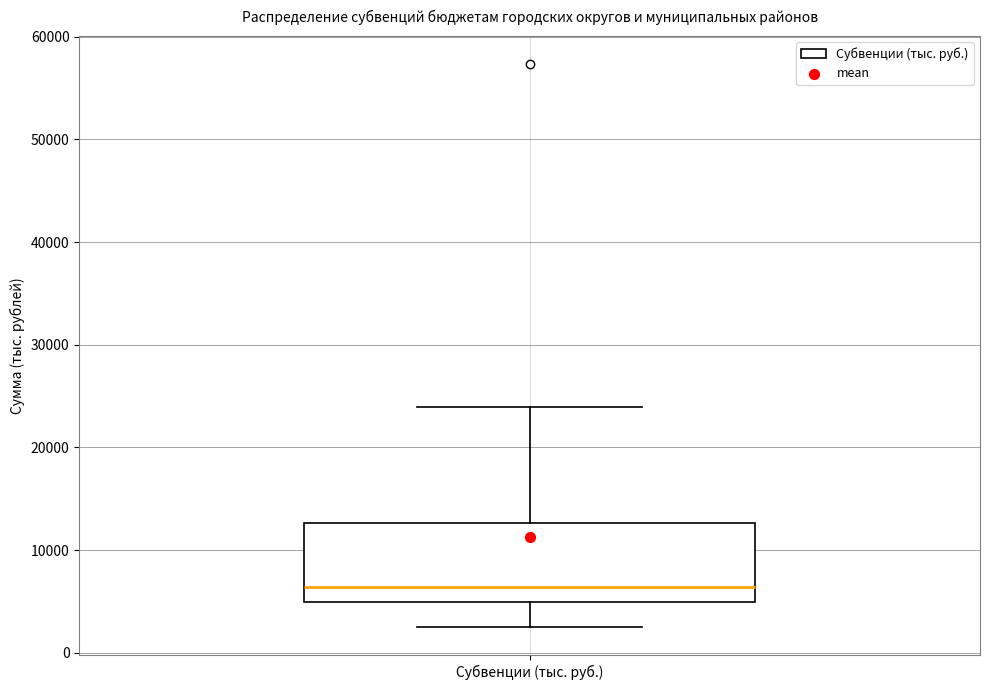

Where does the lower whisker of the box for Субвенции (тыс. руб.) end on the y-axis? The values are not printed on the chart, so give them approximately, as read against the axis.

3000